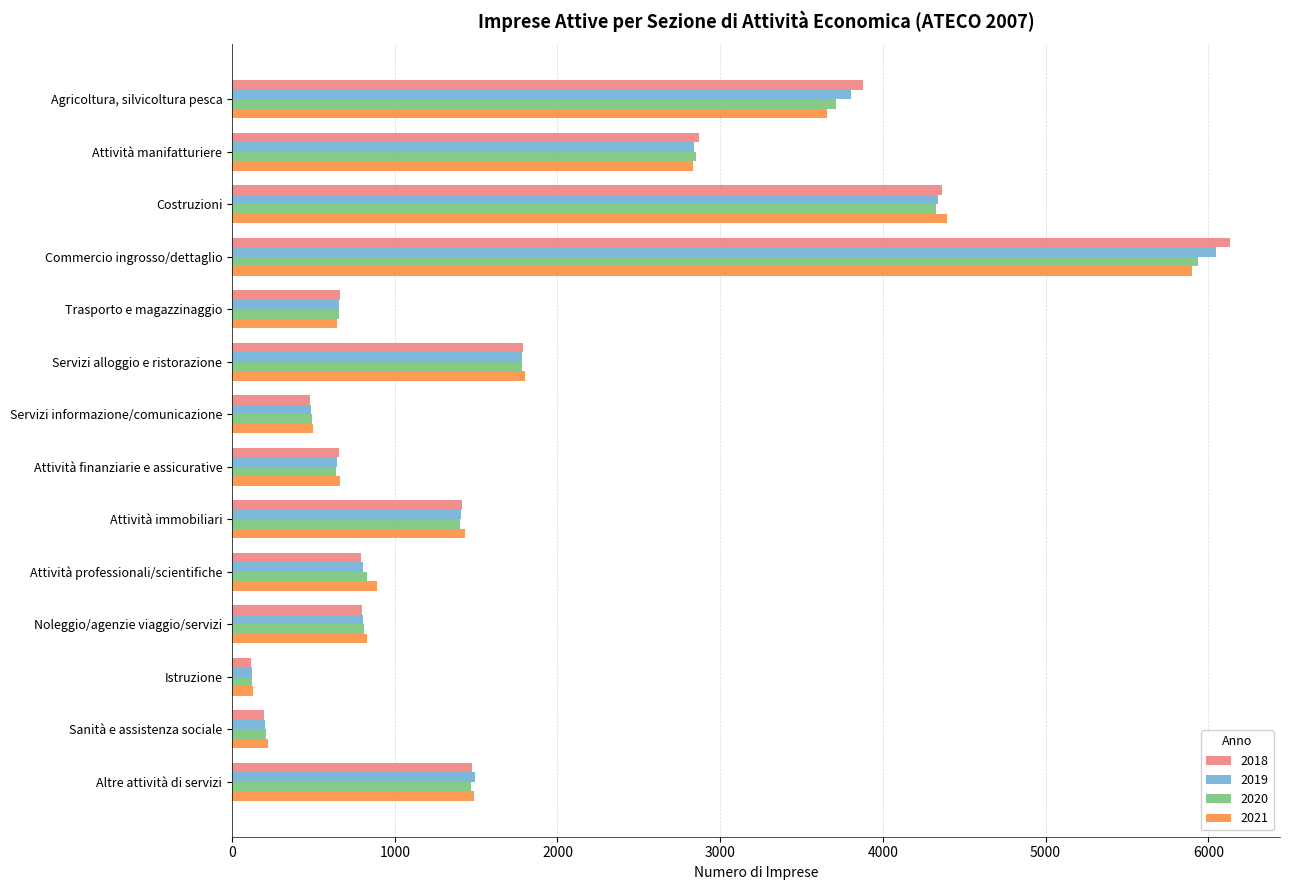

At which category does the chart reach its peak across all series?

Commercio ingrosso/dettaglio